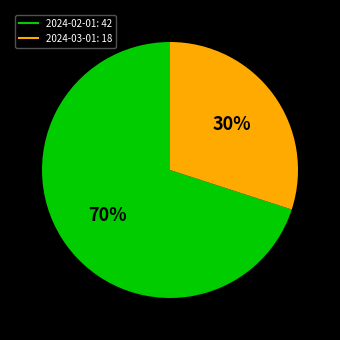

The 2024-03-01 slice represents 30% of the pie. True or false?

True